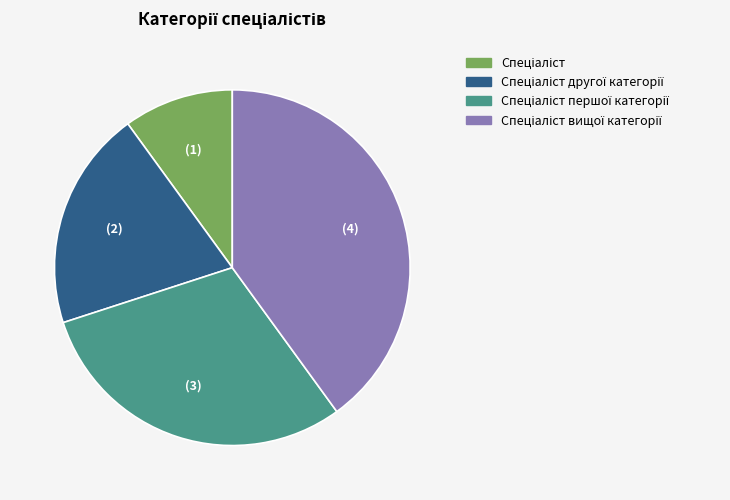

Does any single category account for the majority?

No